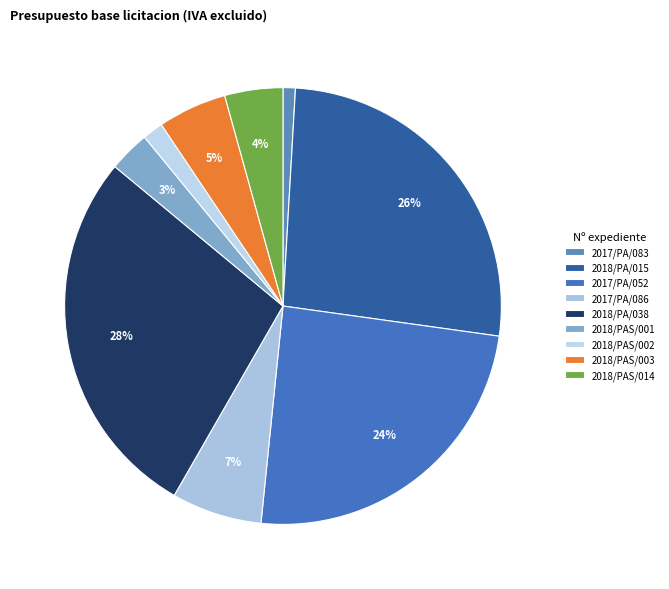

Is it true that 2018/PAS/003 is 13% of the pie?

False